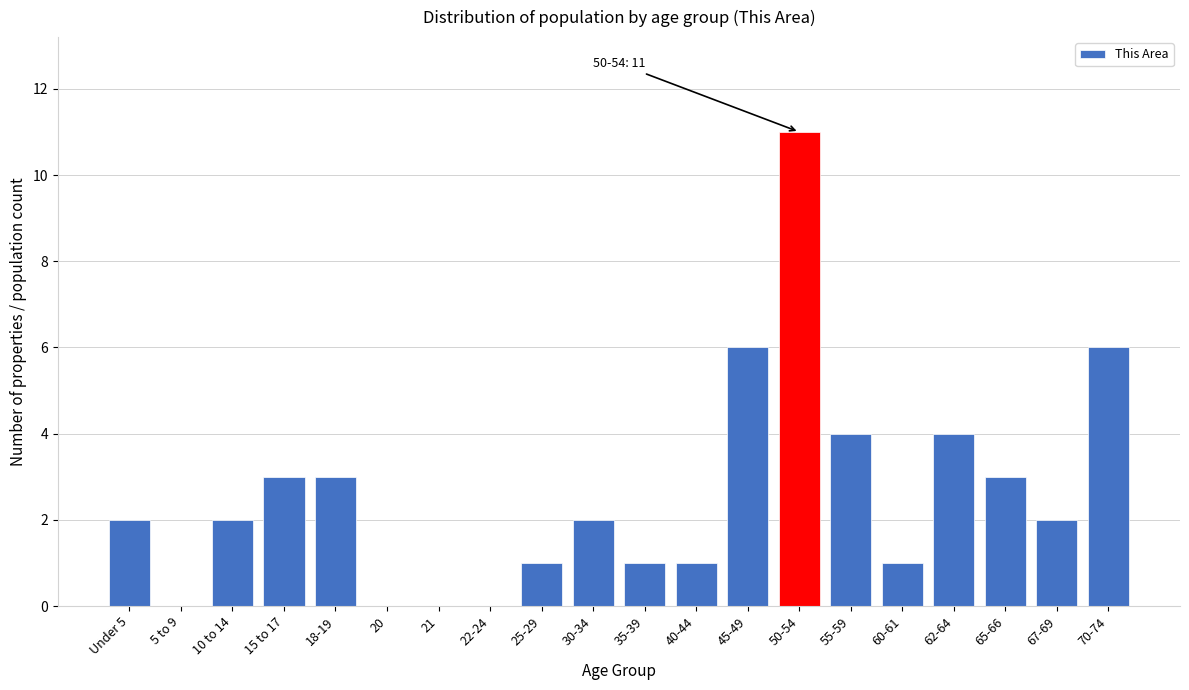

Reading left to right, transcribe all the data shown in this chart.

Under 5=2	5 to 9=0	10 to 14=2	15 to 17=3	18-19=3	20=0	21=0	22-24=0	25-29=1	30-34=2	35-39=1	40-44=1	45-49=6	50-54=11	55-59=4	60-61=1	62-64=4	65-66=3	67-69=2	70-74=6